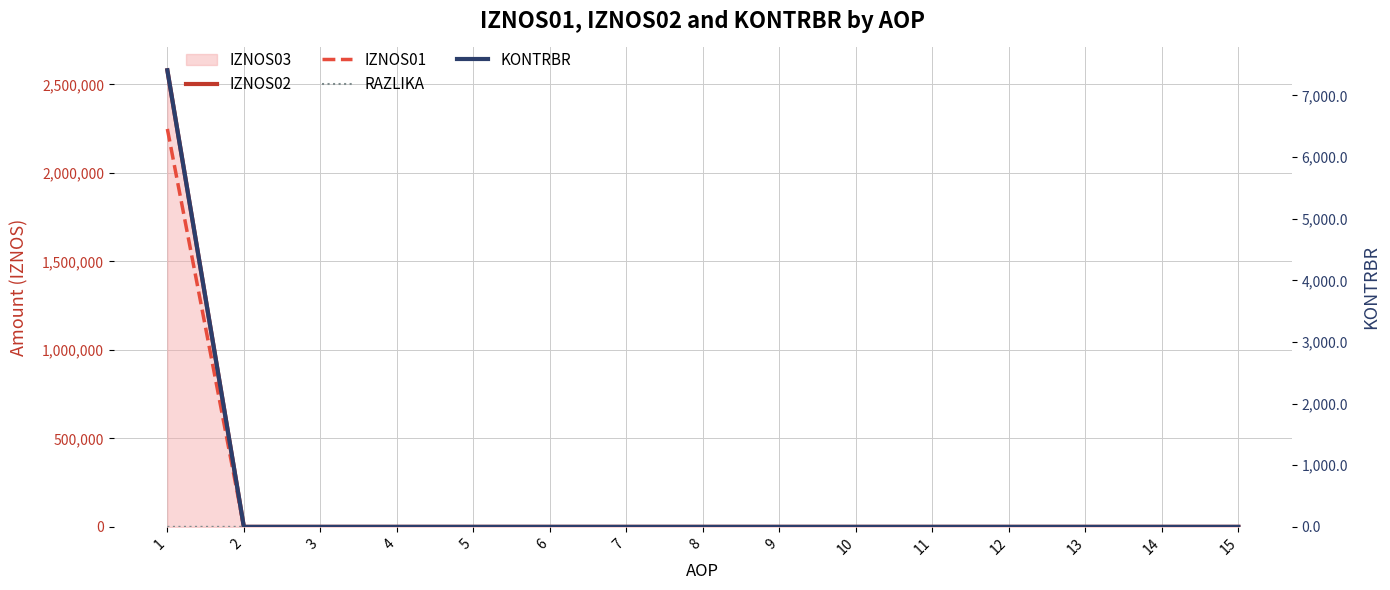

Is this an area chart (filled region under the line)?

No